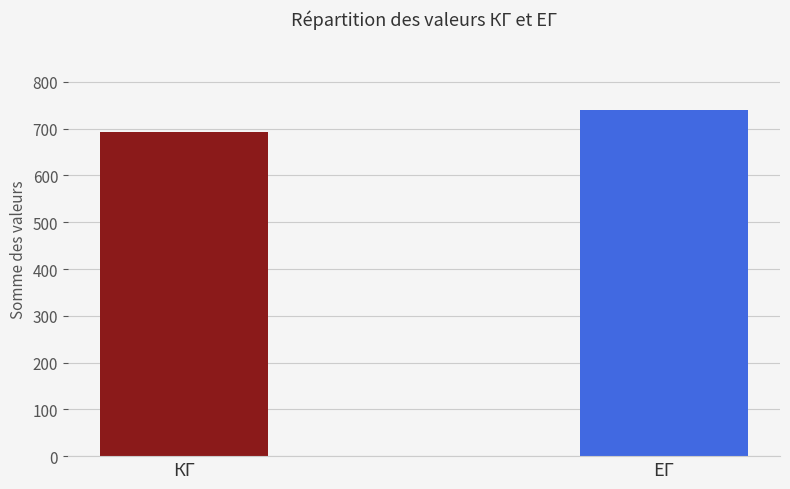

The value of ЕГ at 1 is 13. True or false?

False